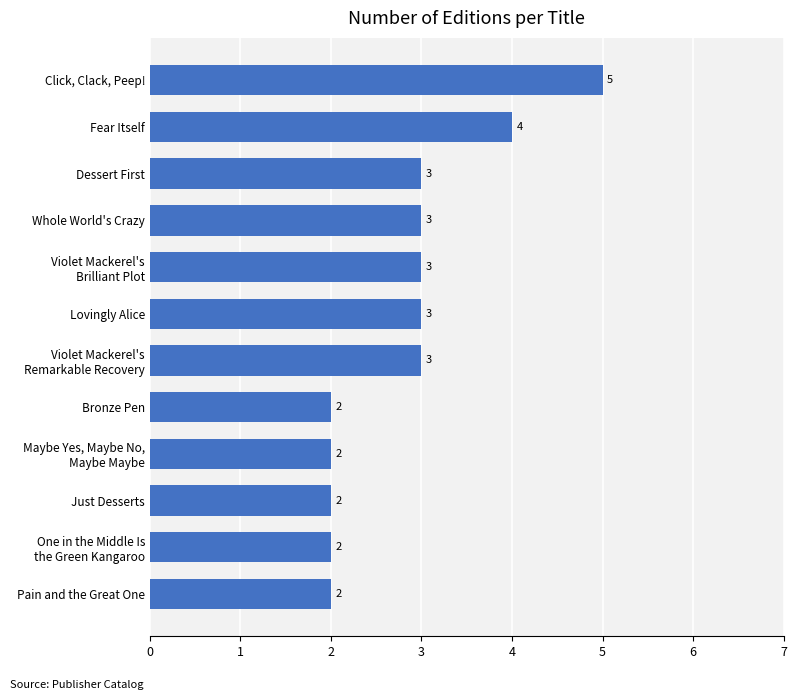

The chart shows a value of 3 at Dessert First. True or false?

True